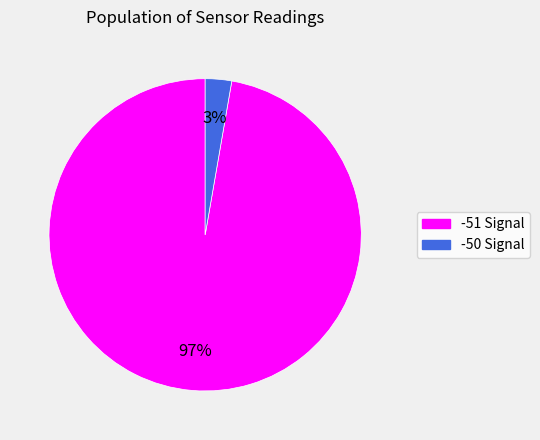

Is there a majority slice in this chart?

Yes